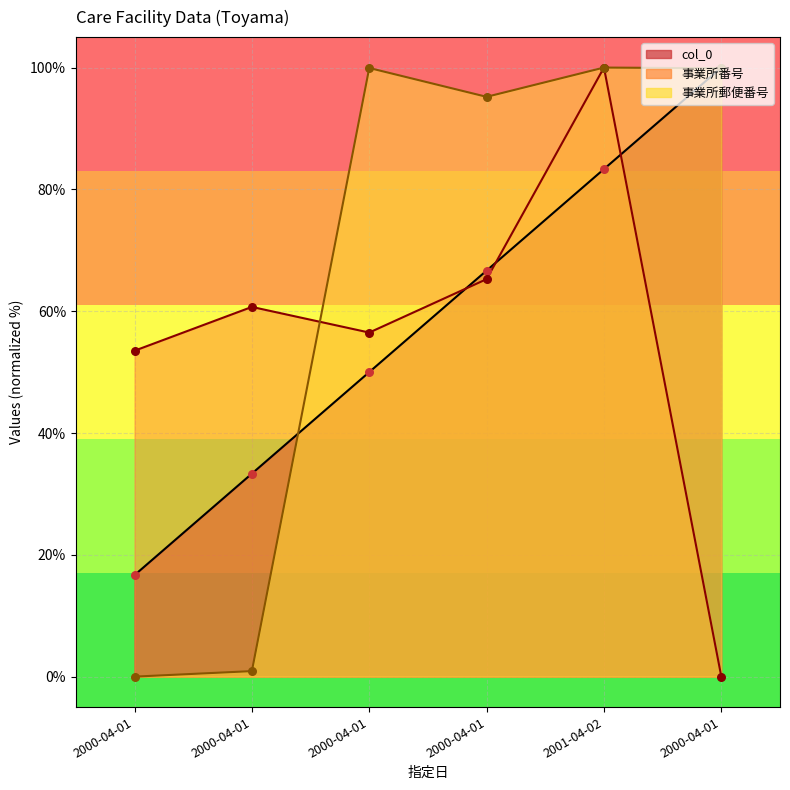

Which series has the widest spread of Y values?

事業所番号